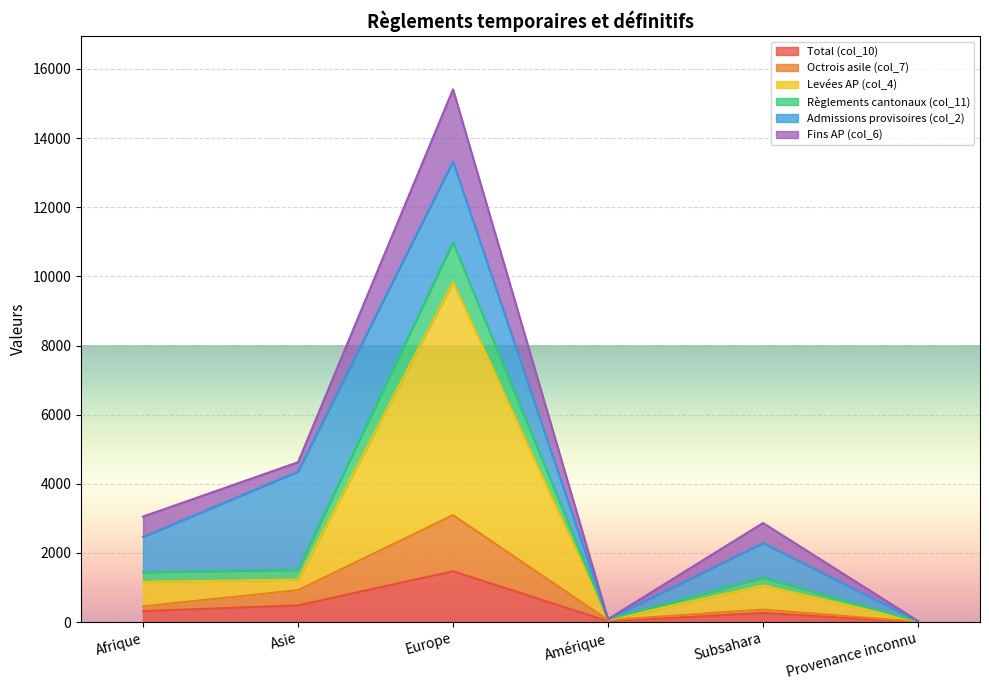

Is it true that Règlements cantonaux (col_11) equals 32 at Provenance inconnu?

True